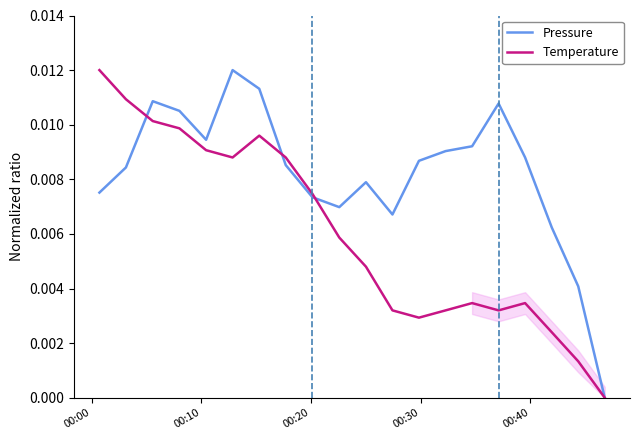

True or false: Temperature and Pressure intersect in this chart.

True